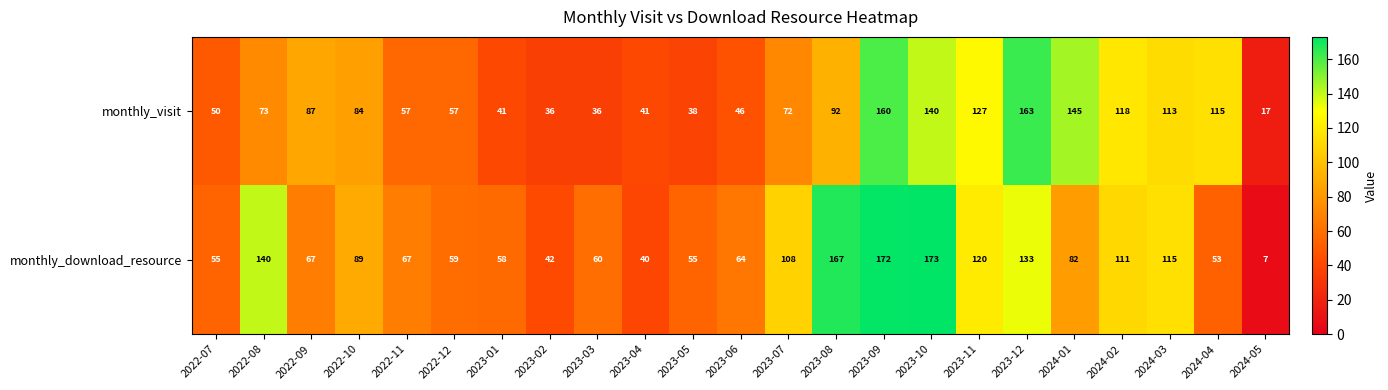

Count the number of data series in this chart.

2